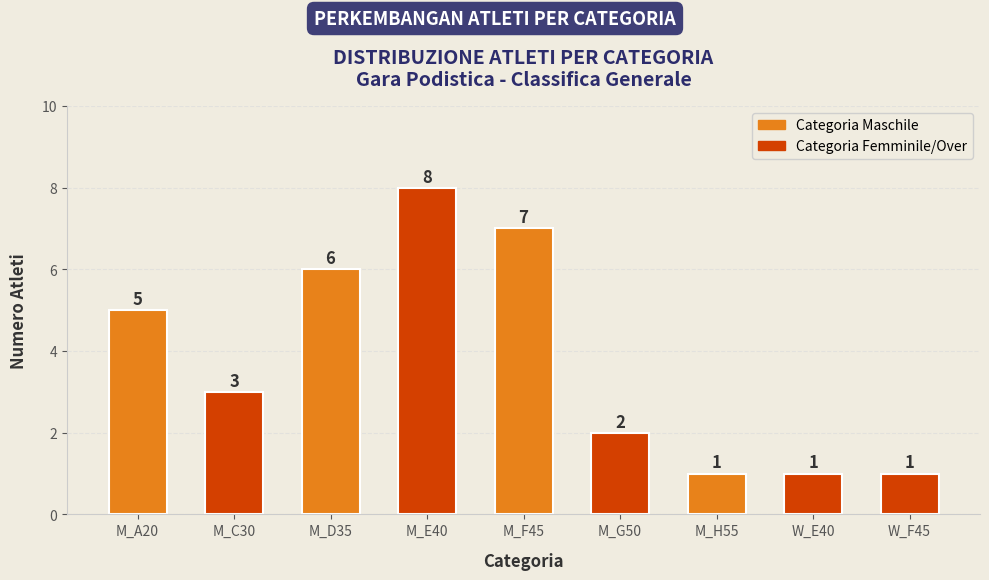

Which category has the highest value across all series?

M_E40